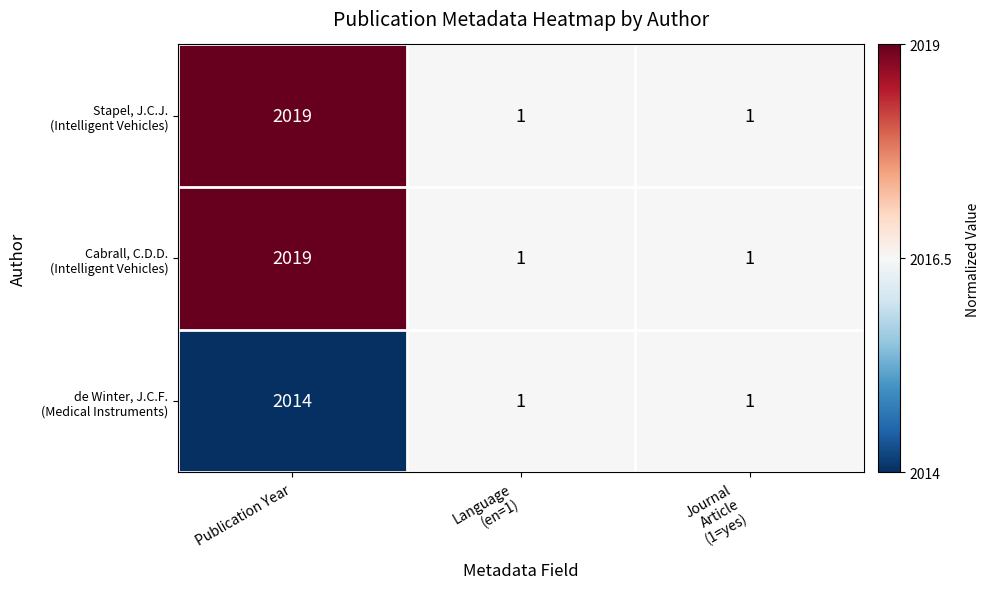

What is the difference between the highest and lowest values at Publication Year?

5